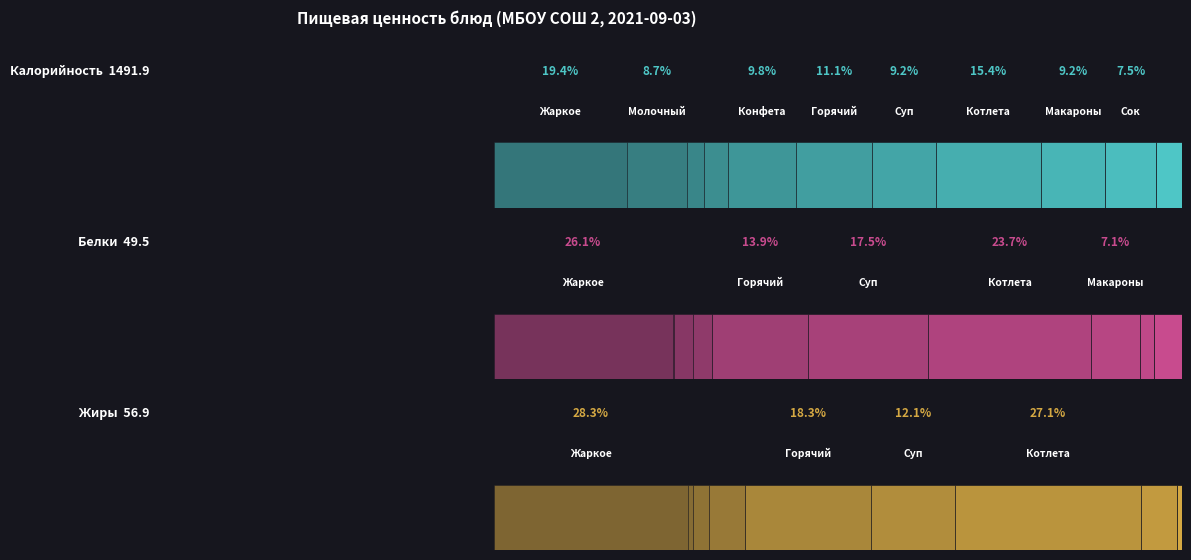

Which series changed the most between Суп картофельный and Сок яблочный?

Калорийность